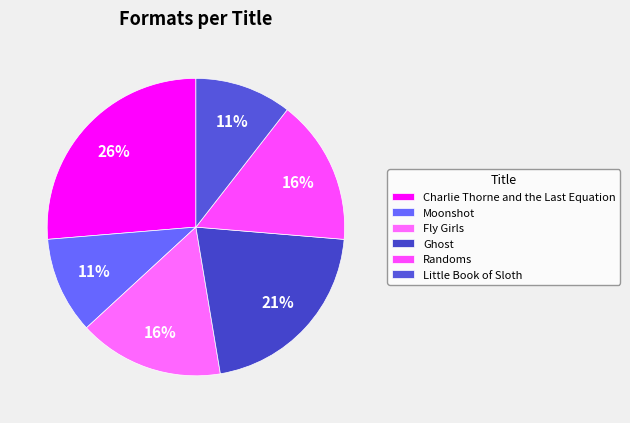

Is it true that Fly Girls is 4% of the pie?

False